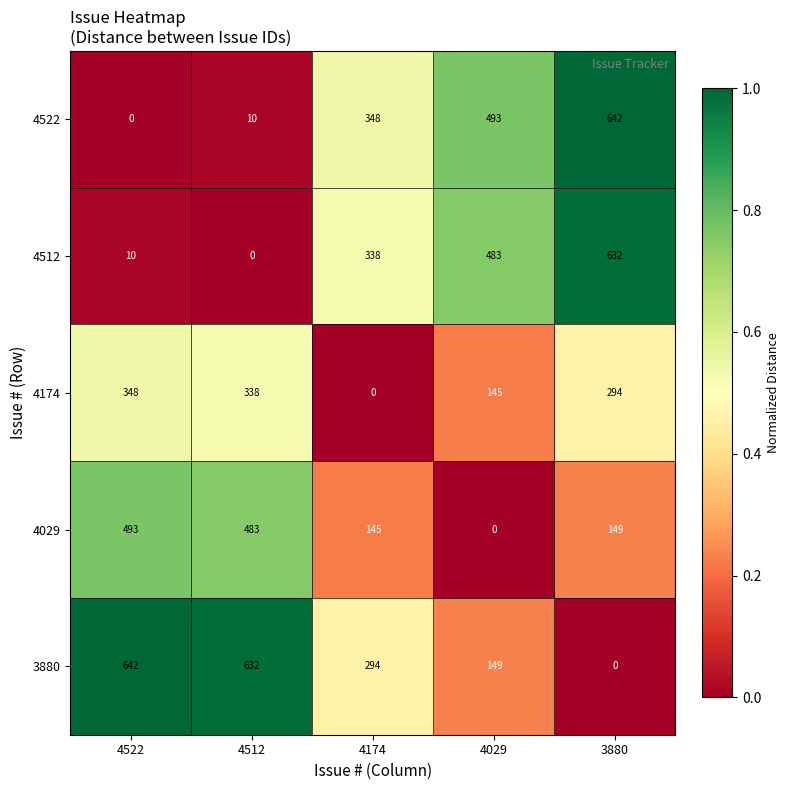

At which label does 4029 first exceed 149?

4522